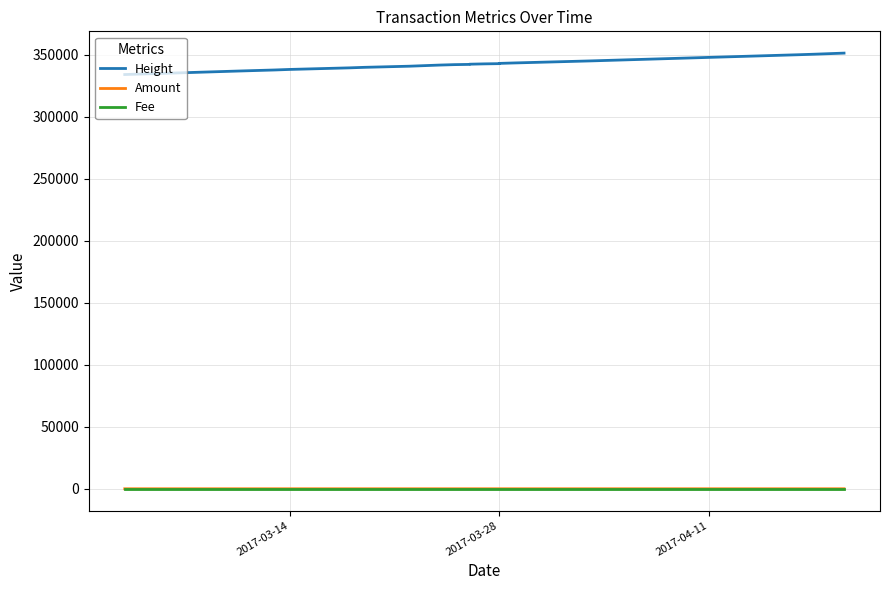

How many data points in Fee are above 1?

1